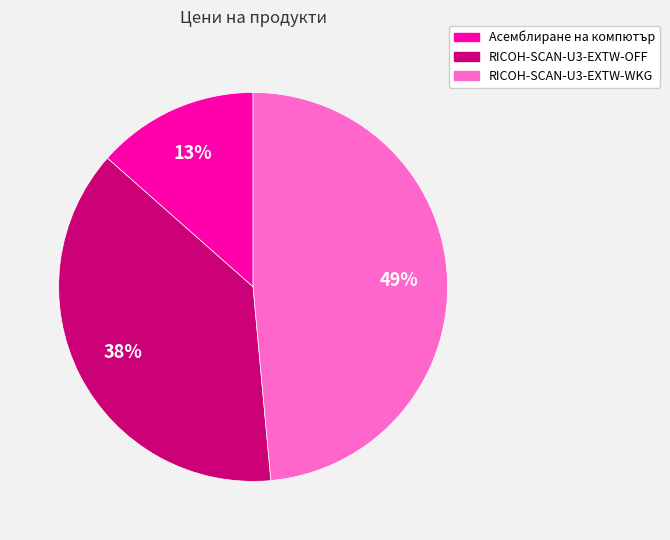

Count the number of slices in the pie.

3